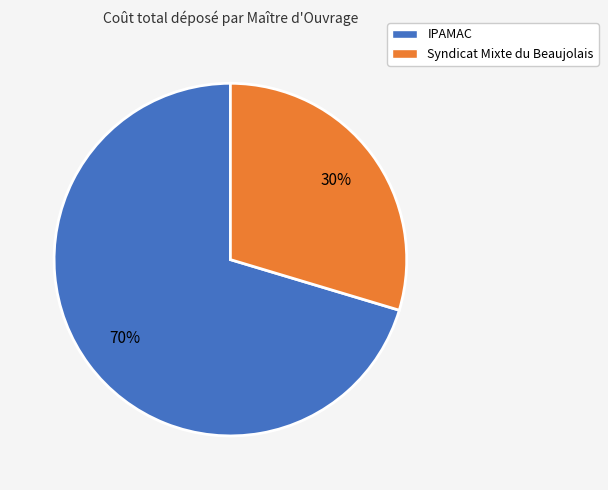

Is there any slice that represents more than half of the pie?

Yes